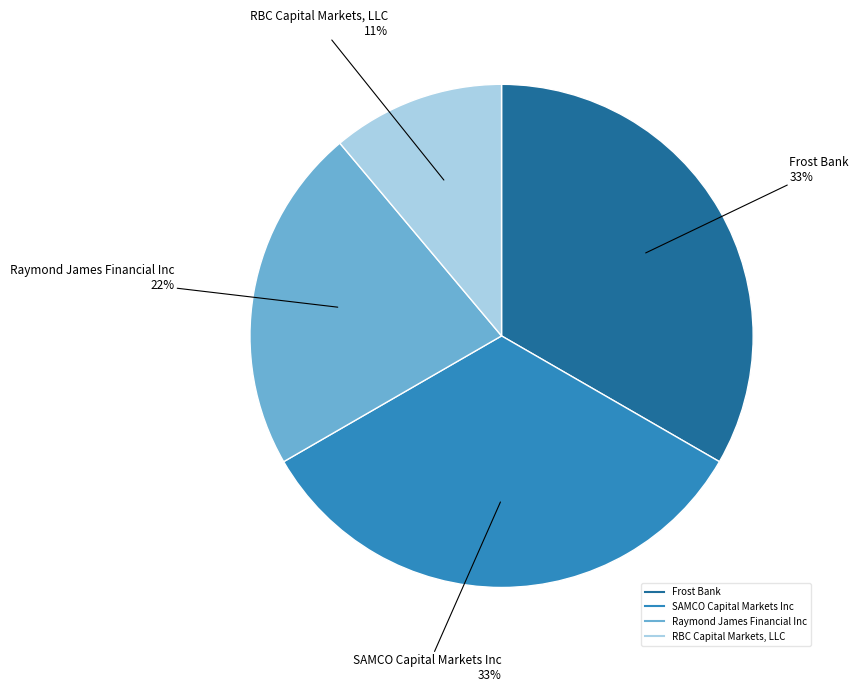

Which has a higher value, Frost Bank or RBC Capital Markets, LLC?

Frost Bank